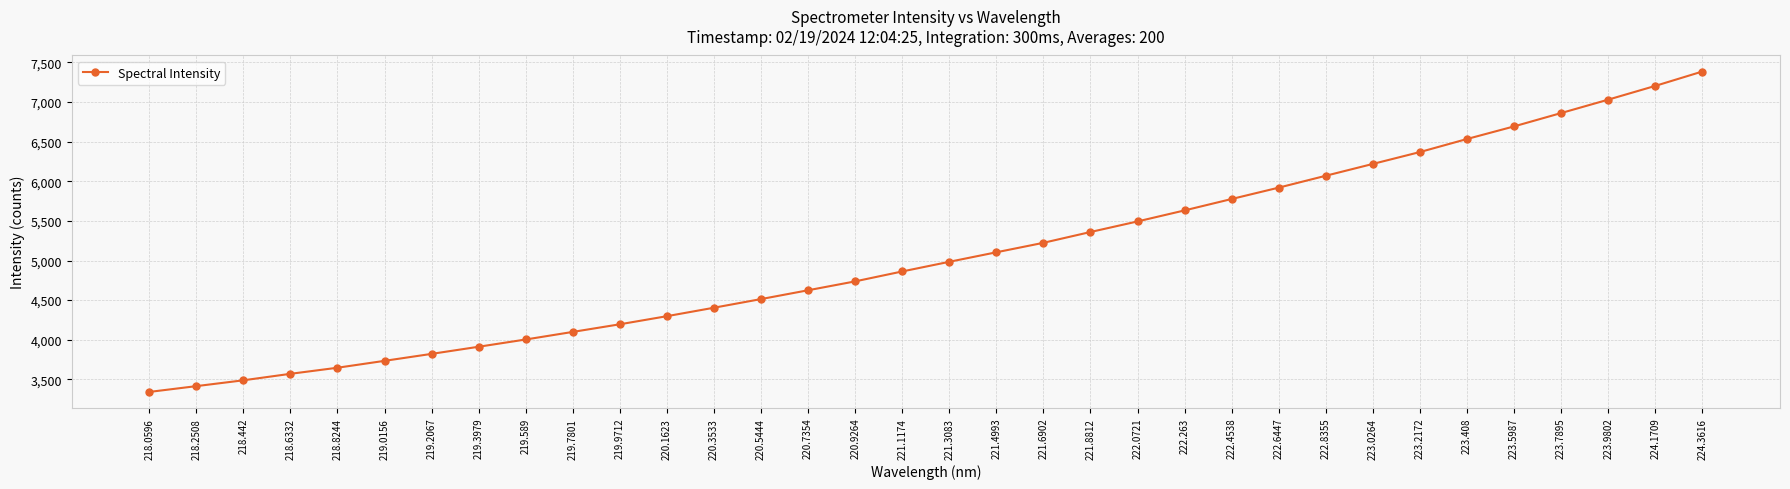

Read the value at 224.1709.

7204.4